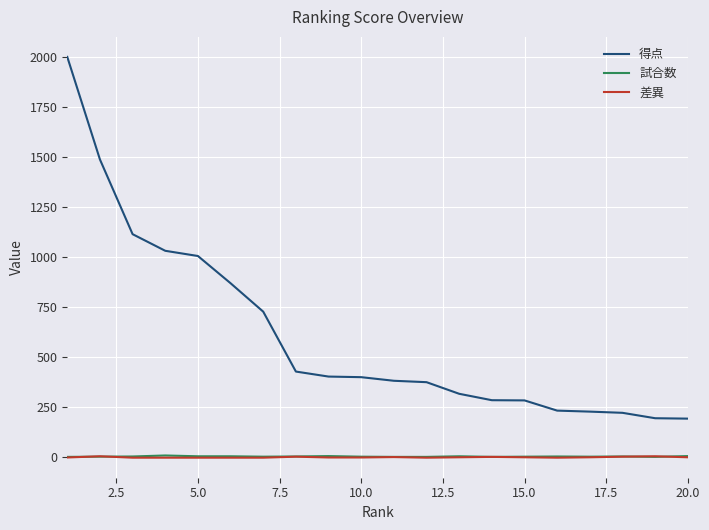

What is the maximum value shown in the chart?

2000